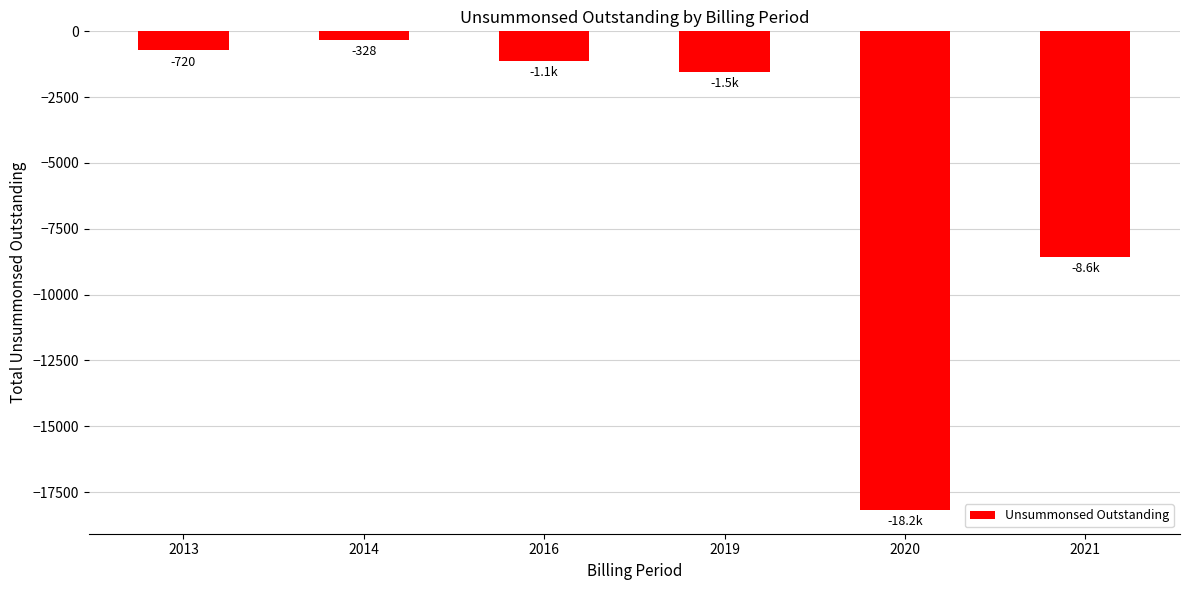

Which category has the lowest value across all series?

2020